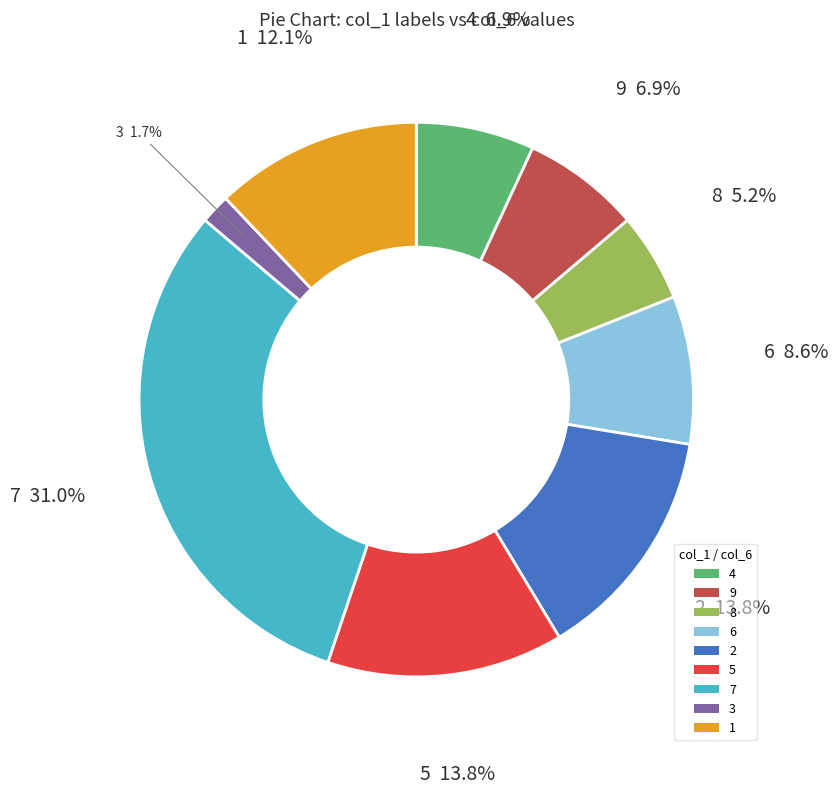

Which slice is the largest?

7